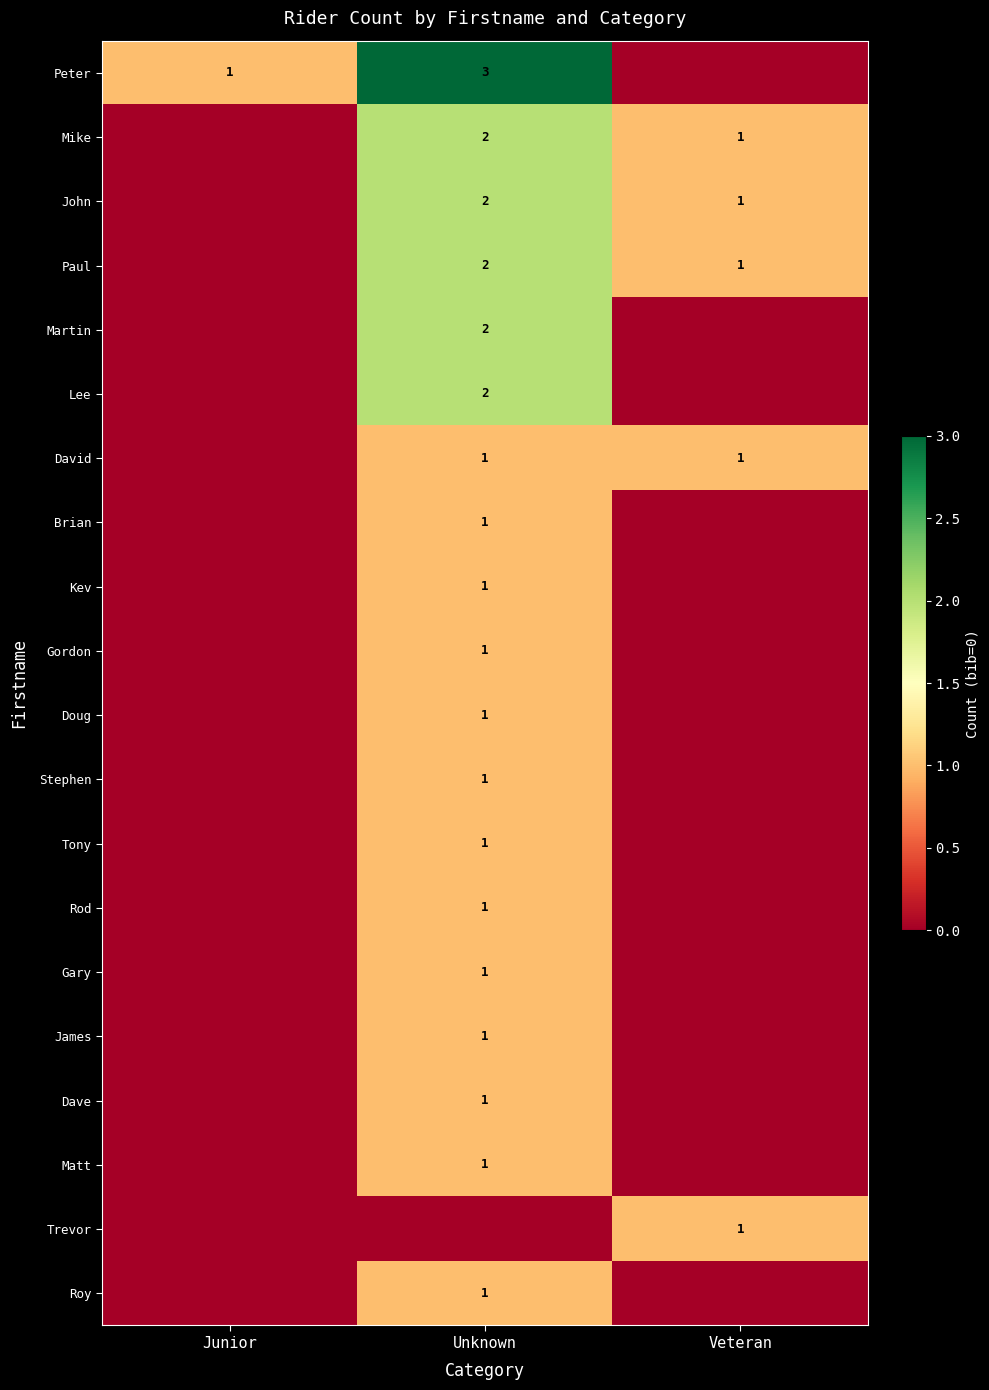

At which category is the sum across all series the highest?

Unknown